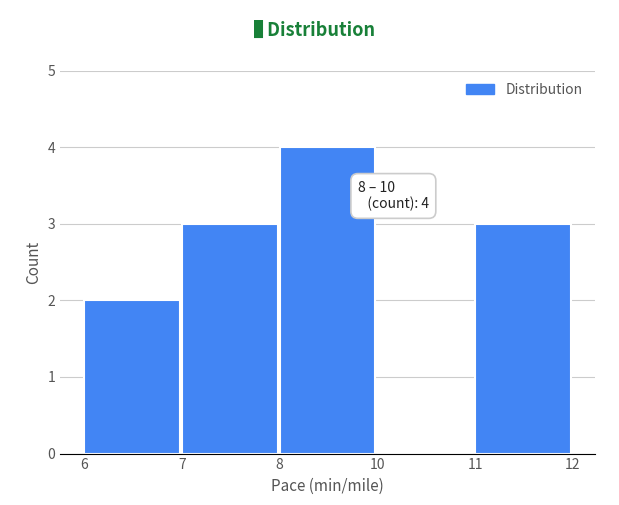

Reading left to right, list all the values displayed in this chart.

6=2	7=3	8=4	10=0	11=3